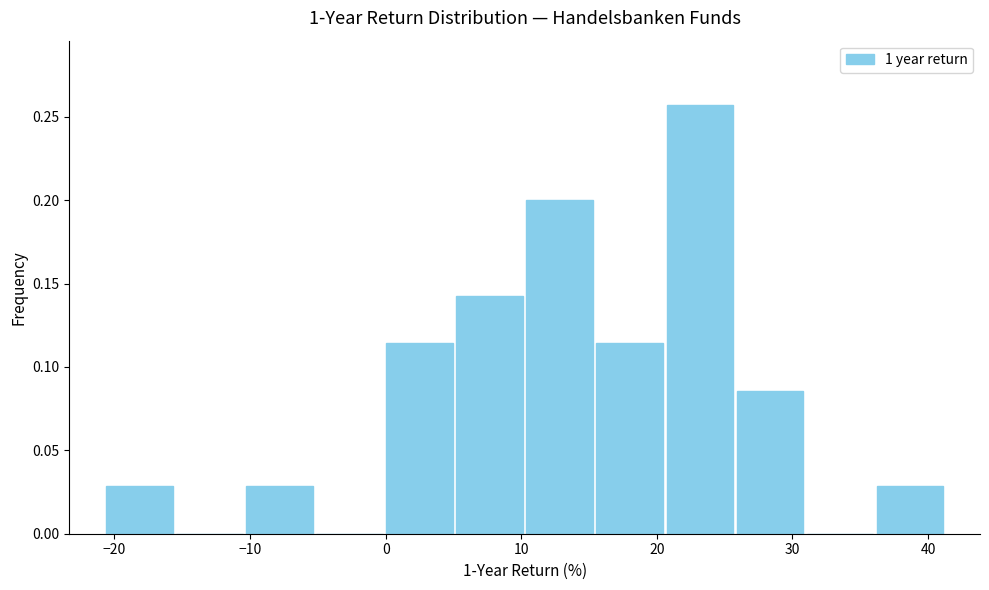

Over which range of the x-axis is the bar tallest?

21 to 26